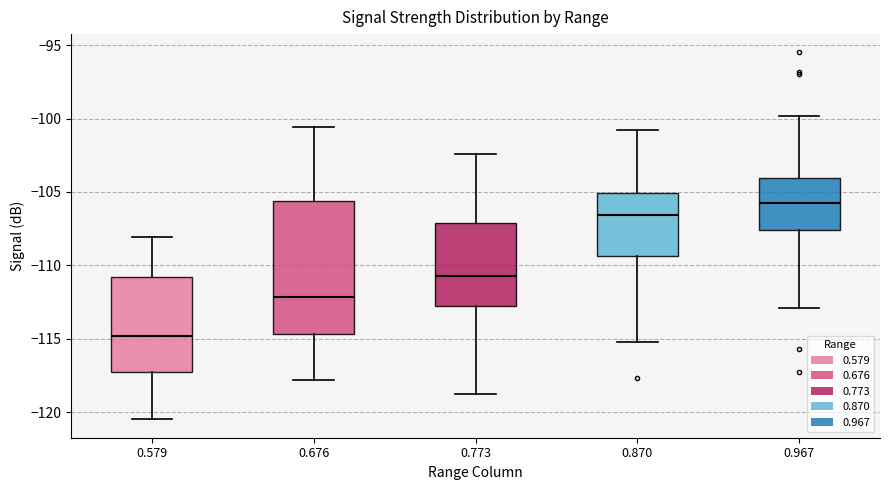

Which box's median line is the lowest?

0.579